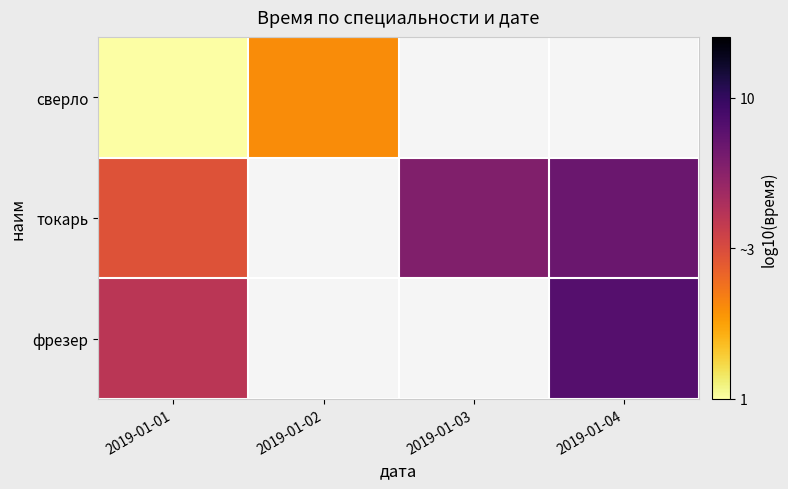

Where is сверло nearest to the value 0?

2019-01-01